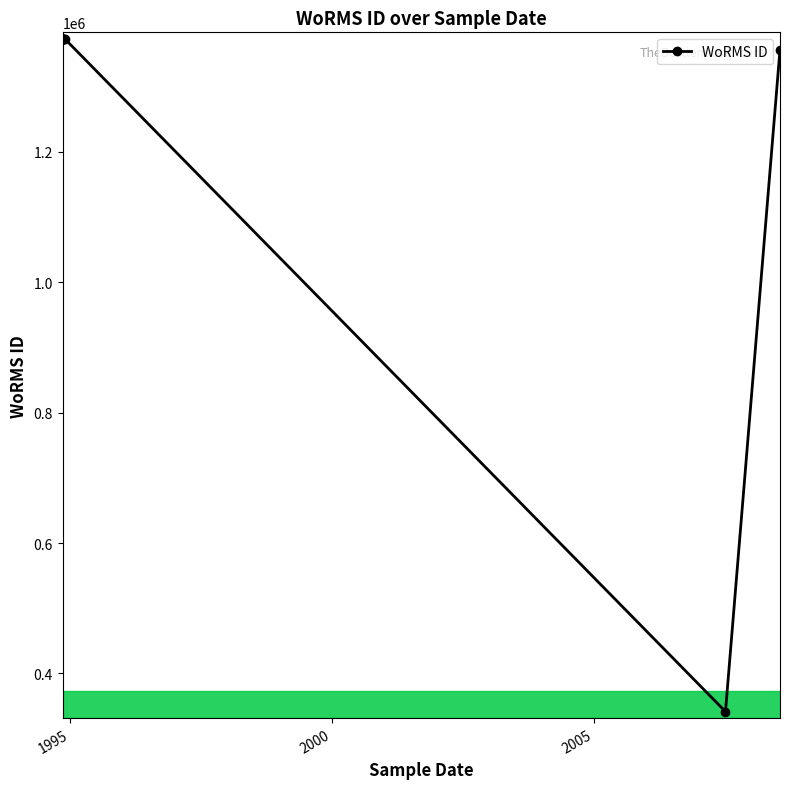

Does the chart display data point markers on the line(s)?

Yes